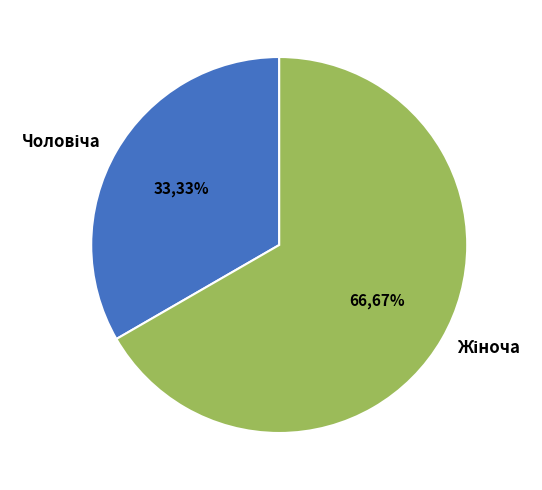

Does any single category account for the majority?

Yes